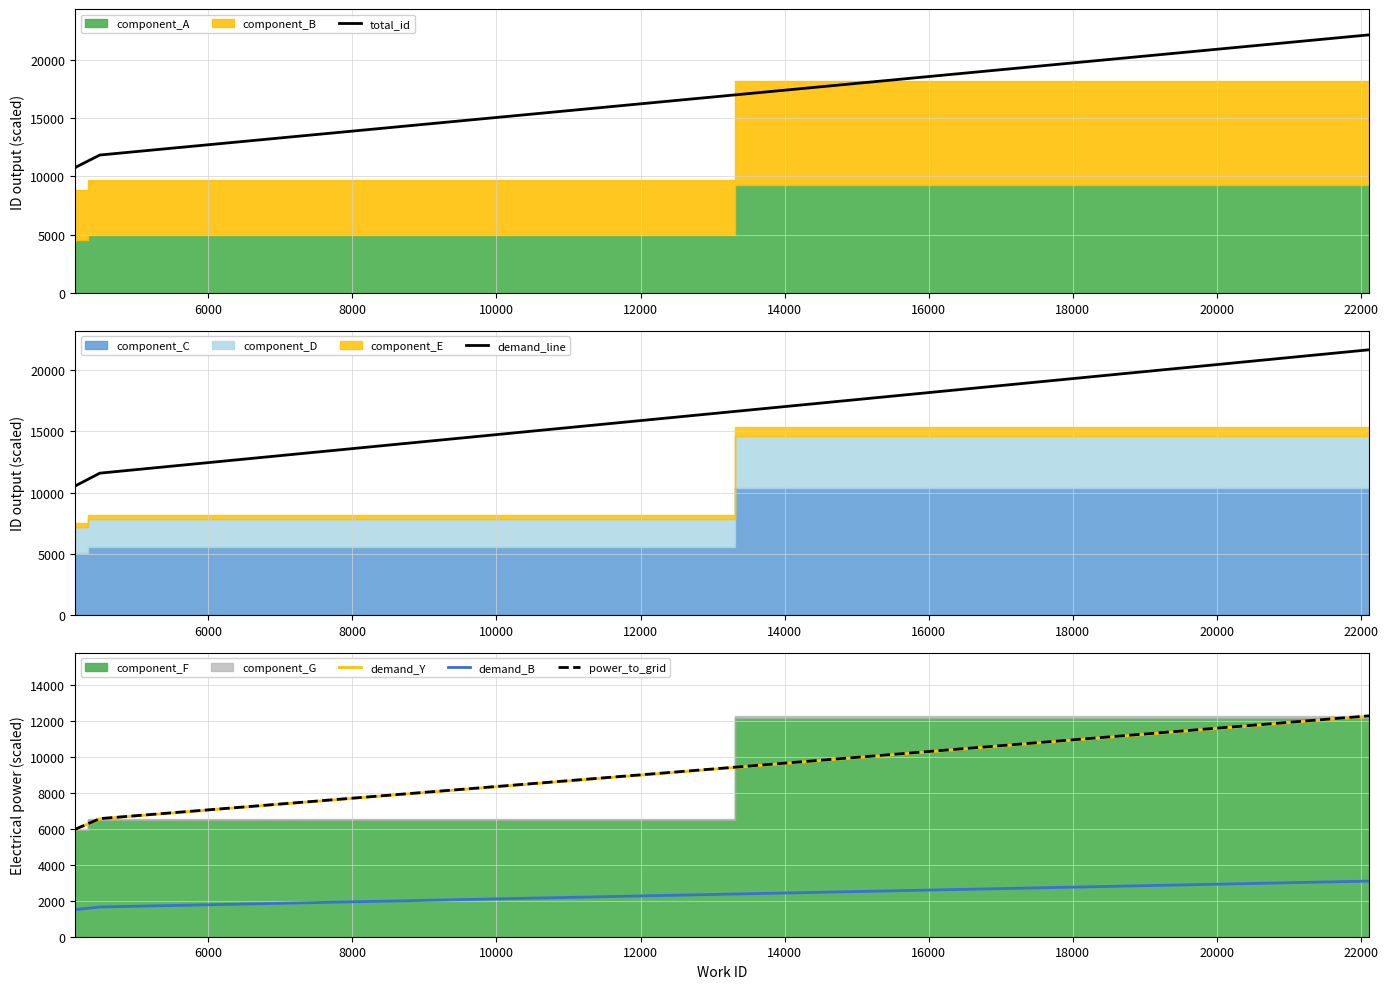

What is the average value of the total_id series?

13860